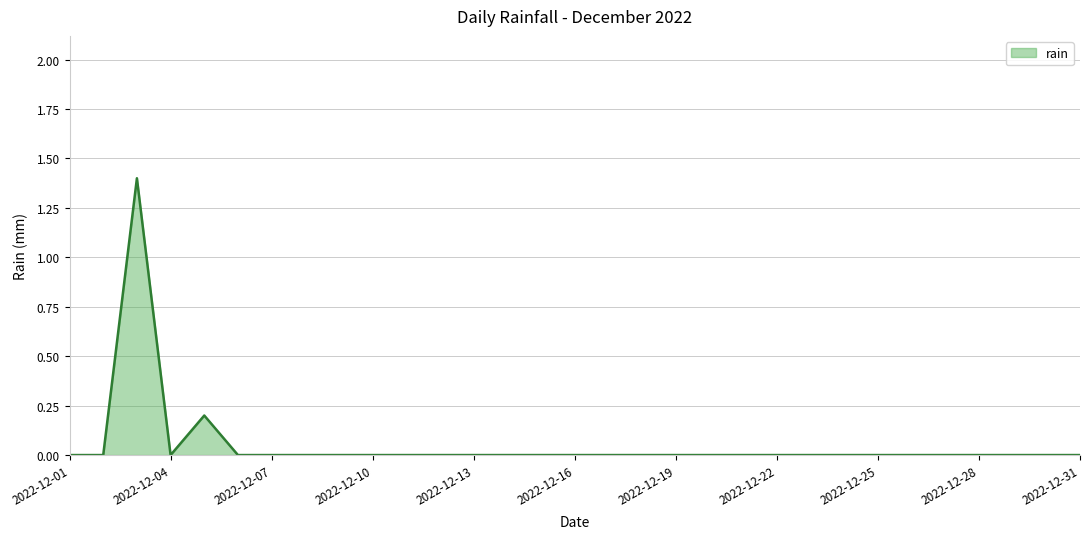

What is the difference between the maximum and minimum values?

1.4